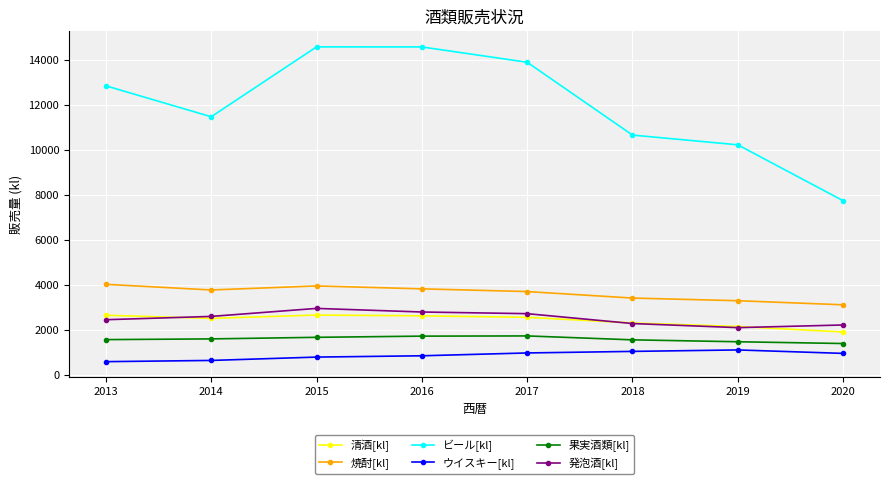

What is the smallest value displayed?

572